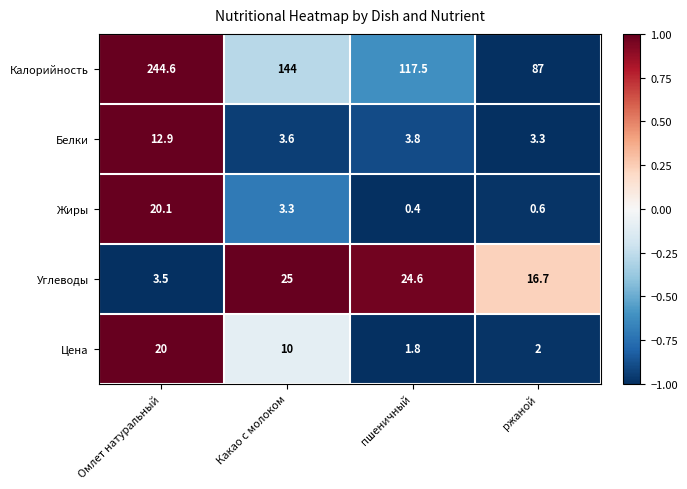

Reading left to right, transcribe all the data shown in this chart.

Калорийность: 244.6	144.0	117.5	87.0
Белки: 12.9	3.6	3.8	3.3
Жиры: 20.1	3.3	0.4	0.6
Углеводы: 3.5	25.0	24.6	16.7
Цена: 20.0	10.0	1.8	2.0